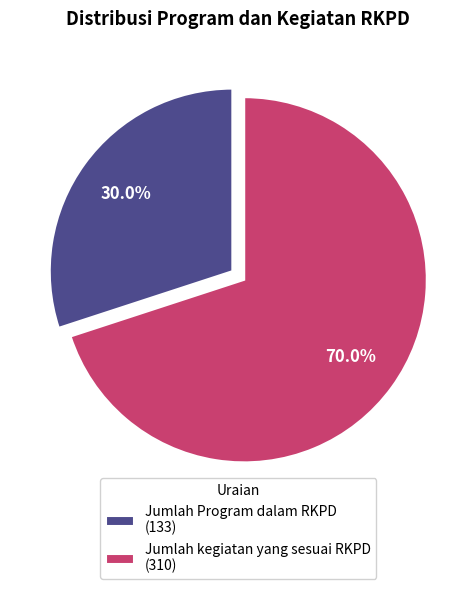

To the nearest percent, what percentage of the pie is Jumlah Program dalam RKPD?

30%